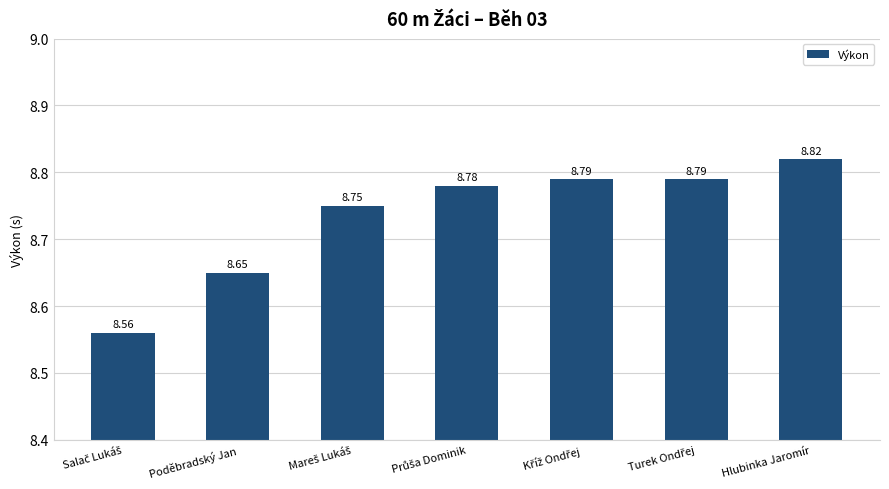

Which category has the highest value across all series?

Hlubinka Jaromír